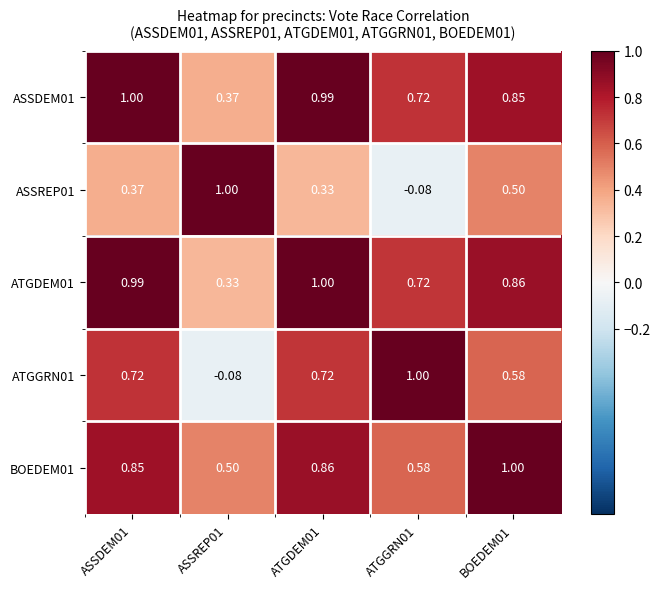

Is the value of ASSDEM01 at ASSREP01 greater than the value of BOEDEM01 at ASSREP01?

No